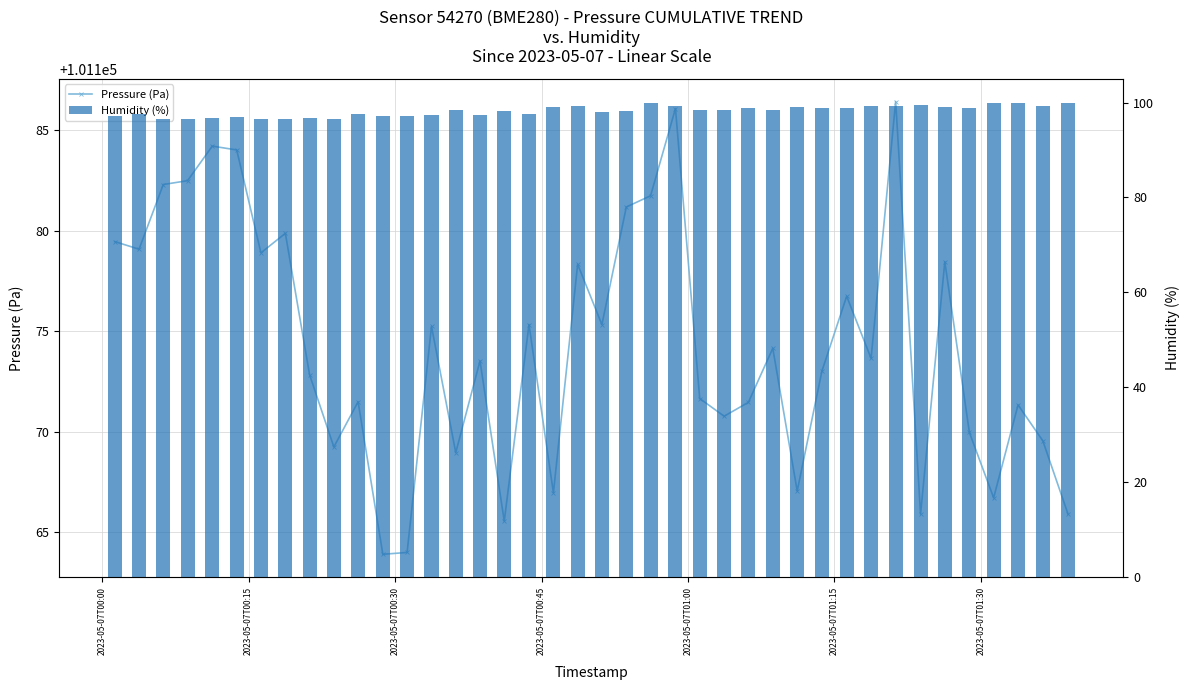

What is the lowest value of the Pressure (Pa) series?

101163.9